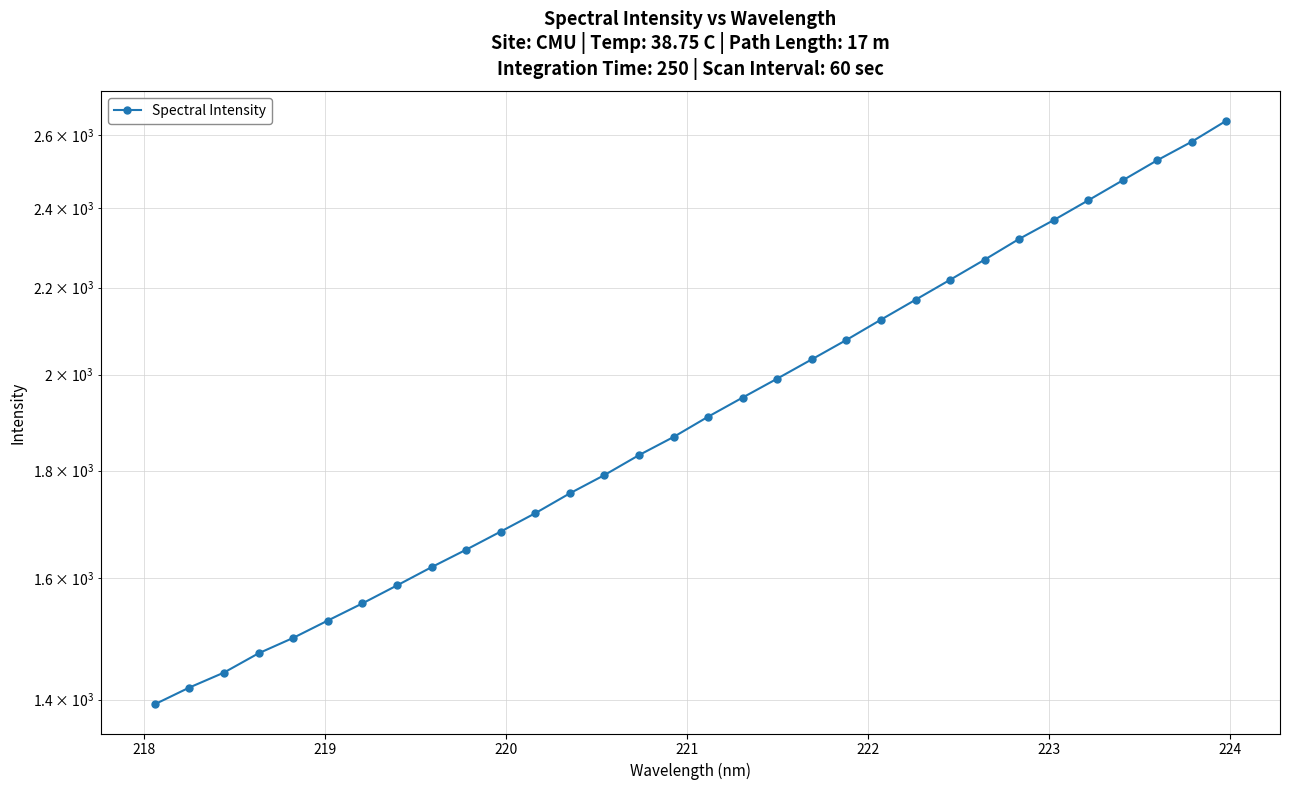

Reading right to left, transcribe all the data shown in this chart.

2642.1	2582.0	2530.0	2474.9	2421.1	2369.1	2320.7	2268.5	2218.9	2170.9	2124.0	2077.3	2033.6	1991.1	1950.2	1909.6	1867.6	1830.8	1791.2	1755.6	1717.8	1683.5	1650.3	1619.0	1586.9	1555.9	1526.9	1498.1	1473.0	1442.2	1418.7	1392.9